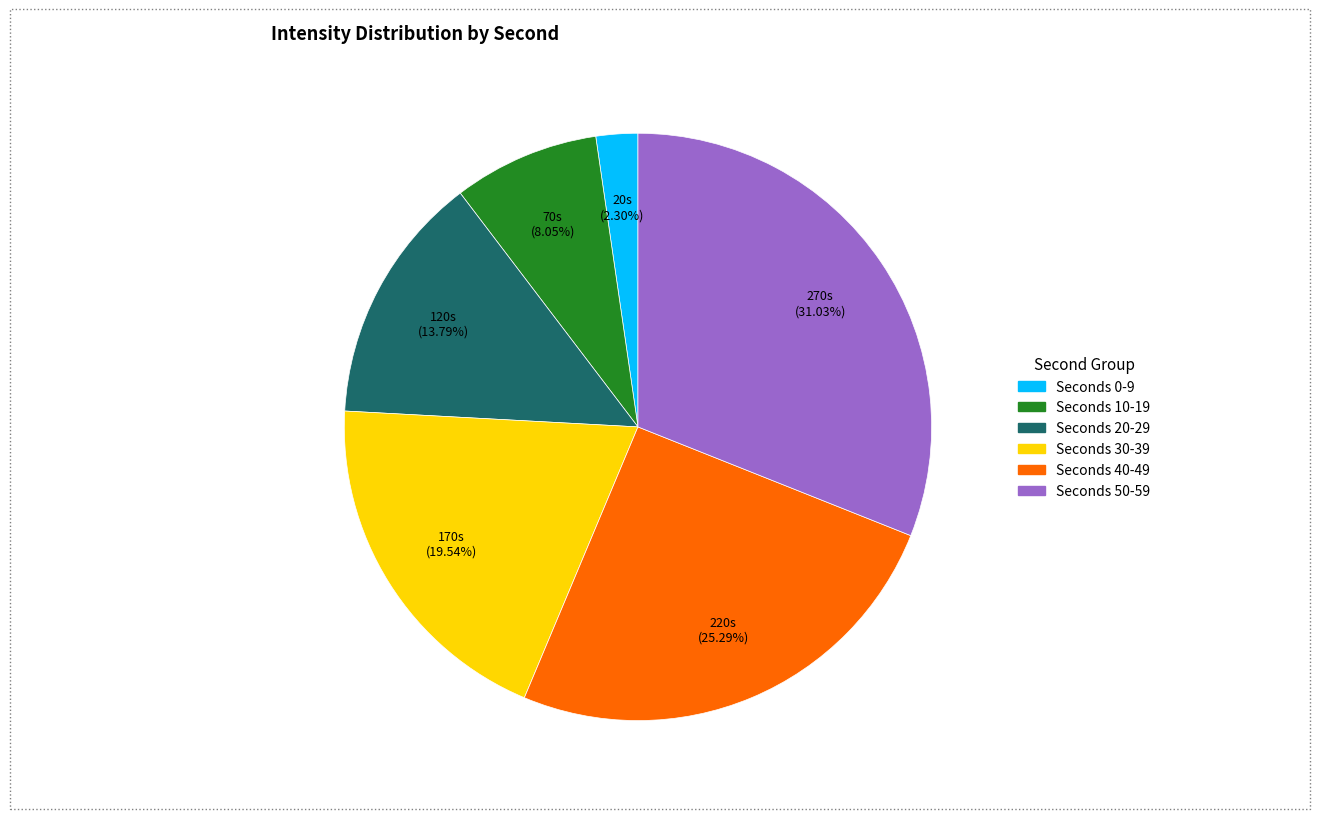

Is there any slice that represents more than half of the pie?

No